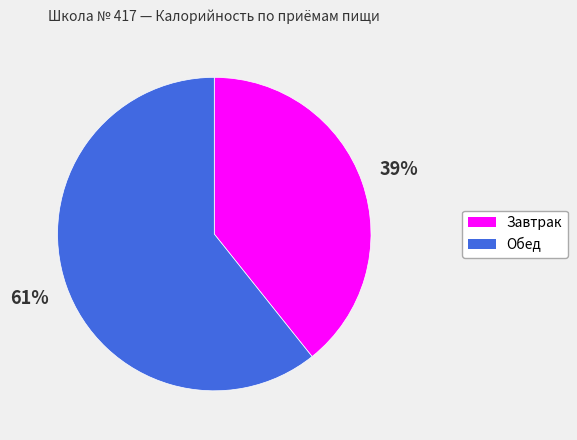

To the nearest percent, what portion does Завтрак represent?

39%